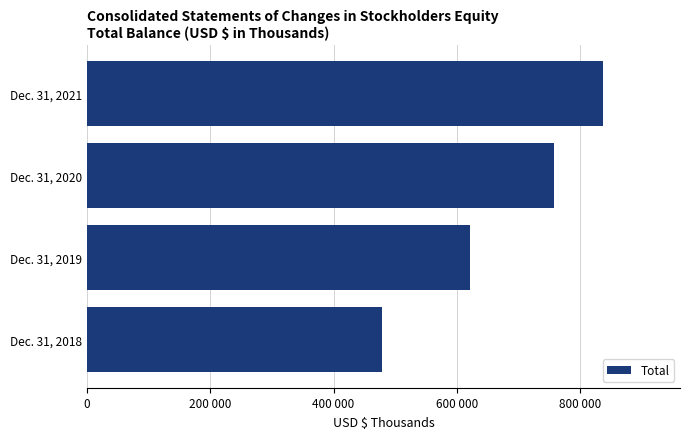

Are the bars horizontal?

Yes